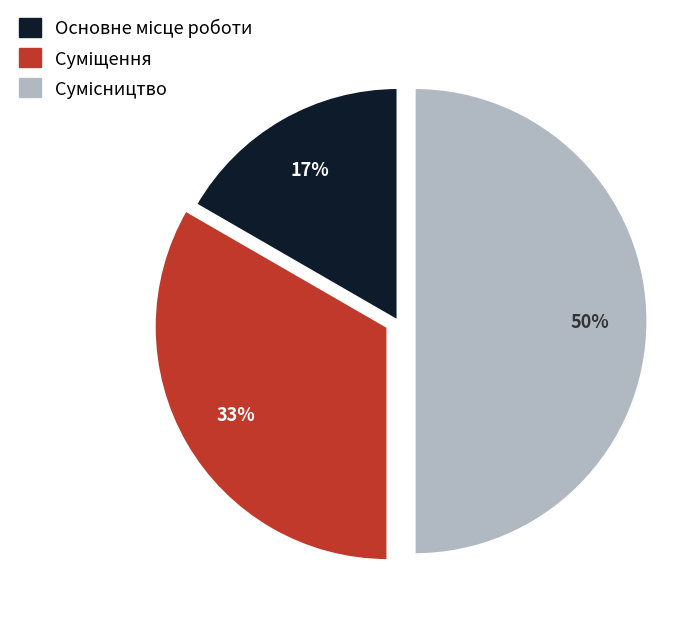

To the nearest percent, what is the difference between the largest and smallest slice percentages?

33%